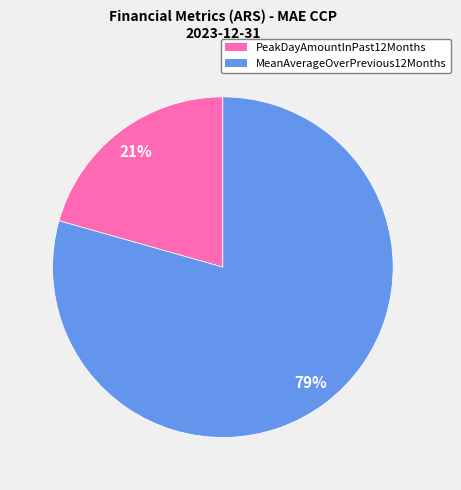

Count the number of slices in the pie.

2